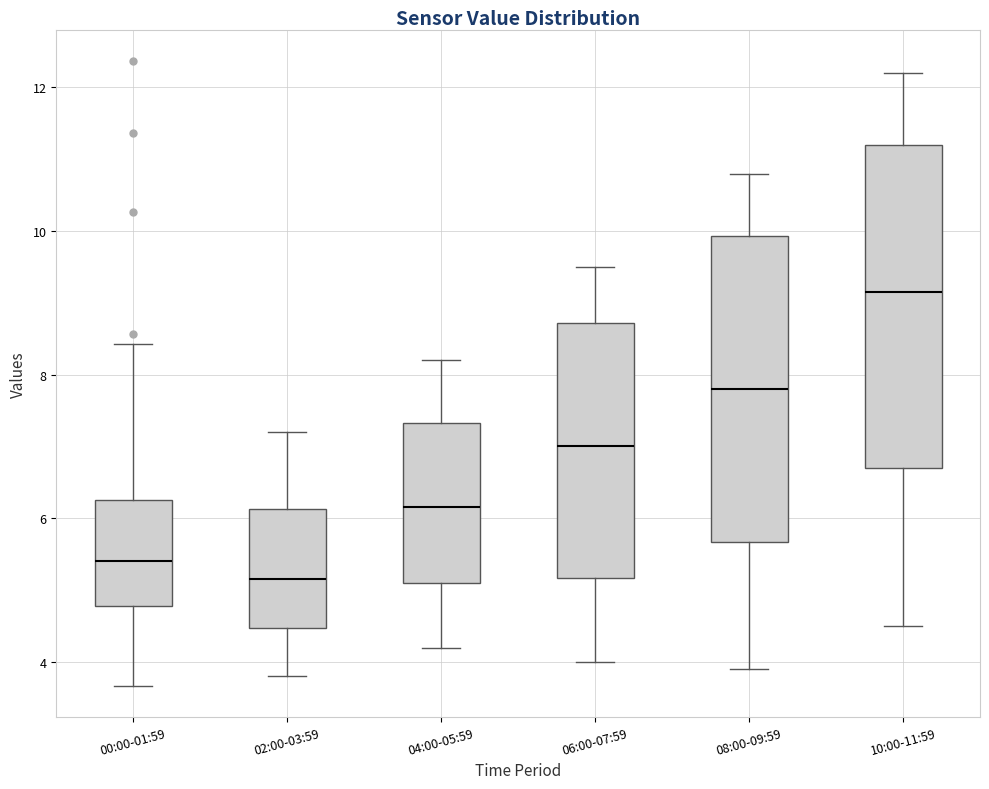

Where does the lower whisker of the box for 02:00-03:59 end on the y-axis? The values are not printed on the chart, so give them approximately, as read against the axis.

3.8